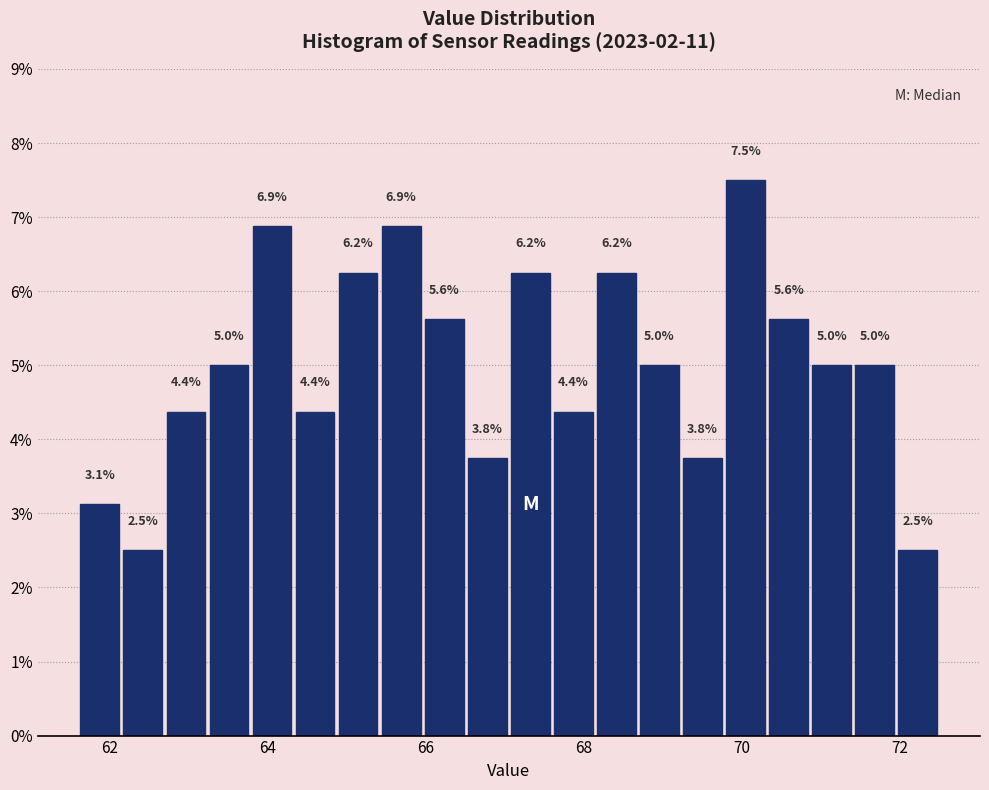

Around what value on the x-axis is the tallest bar? Give the approximate position of its centre, as read against the axis.

70.0